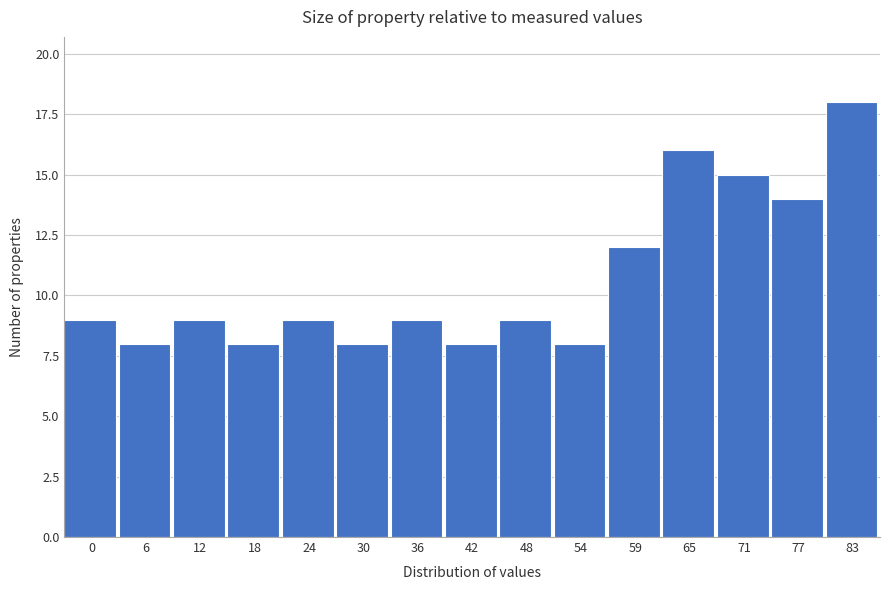

Reading left to right, what are all the values shown in this chart?

0=9	6=8	12=9	18=8	24=9	30=8	36=9	42=8	48=9	54=8	59=12	65=16	71=15	77=14	83=18